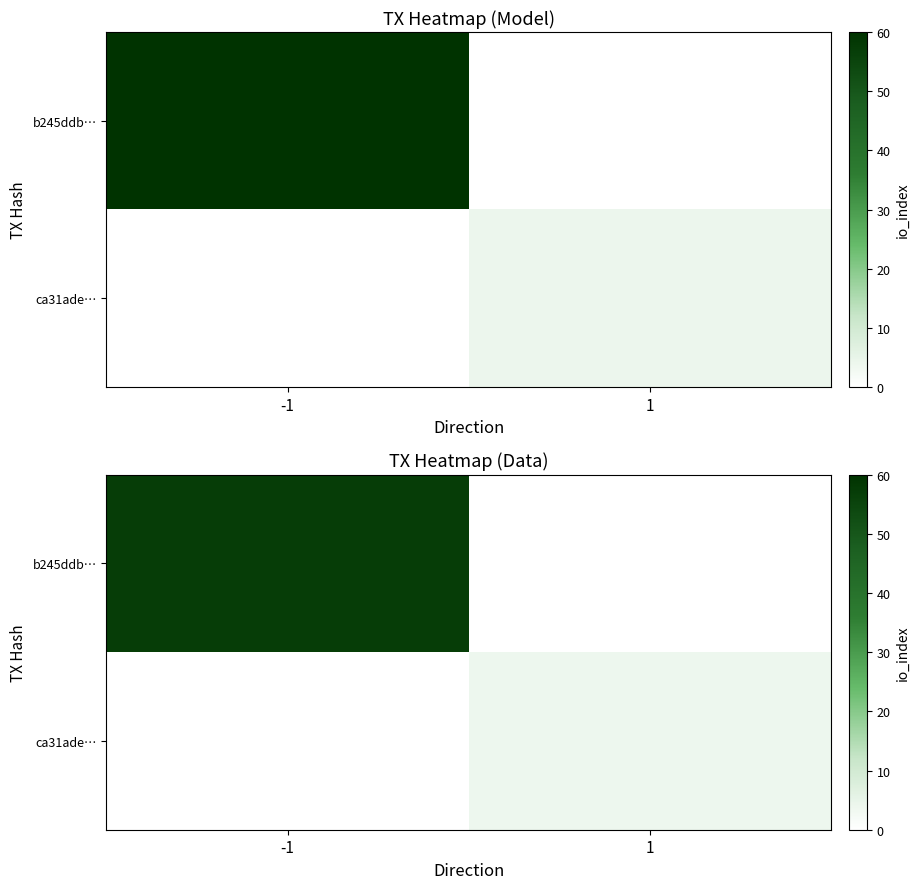

How many distinct data groups are displayed?

2